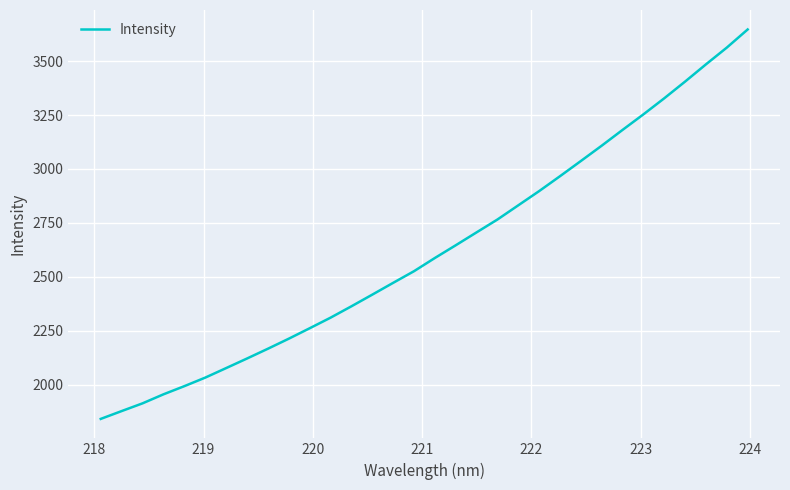

What is the difference between the maximum and minimum values?

1803.8